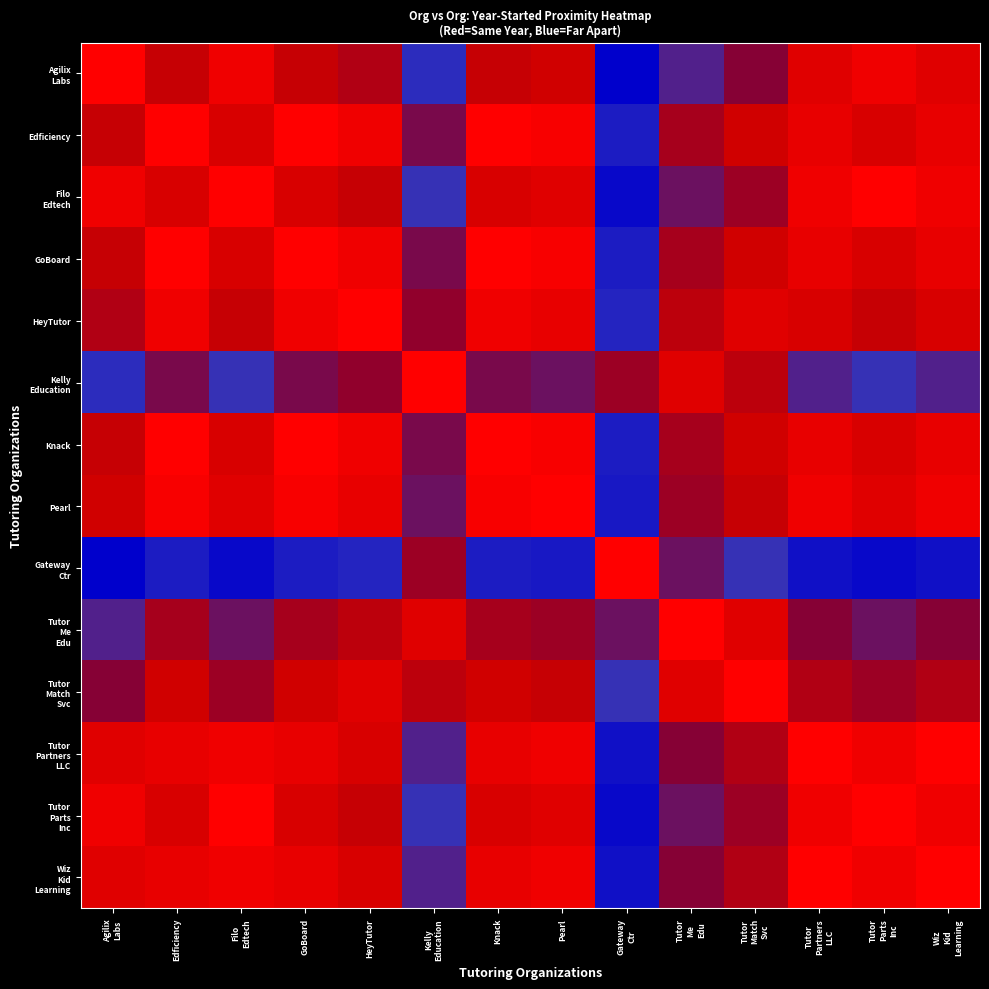

At how many categories does at least one series exceed 0?

14